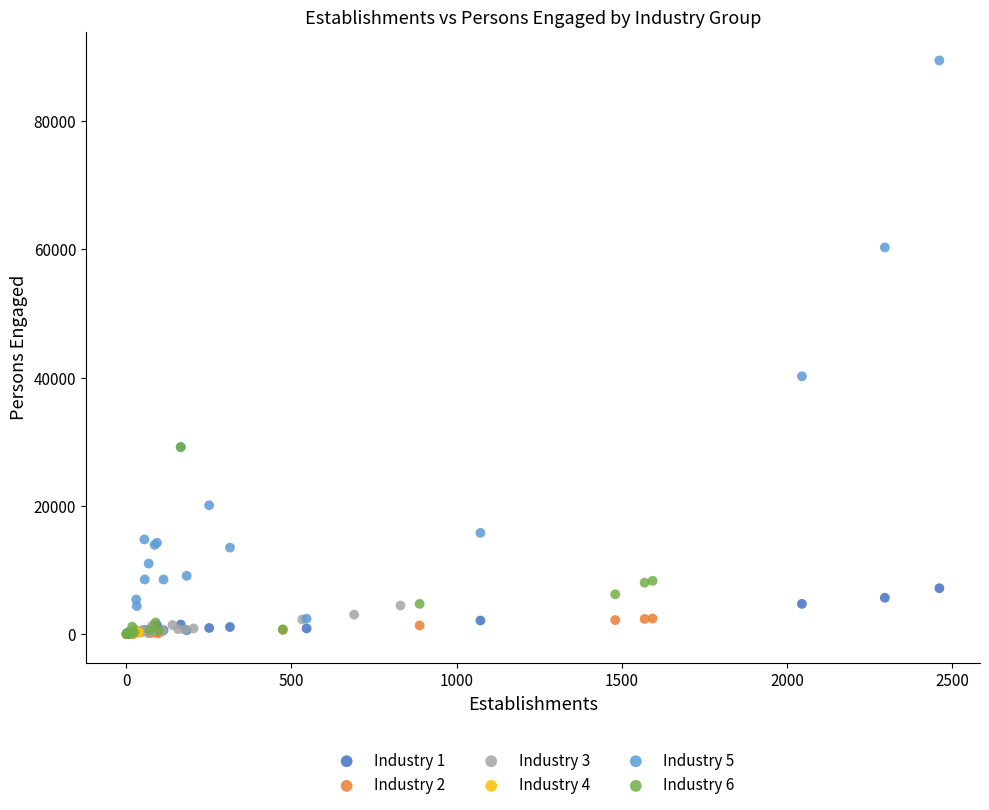

Which series has the widest spread of Y values?

Industry 5